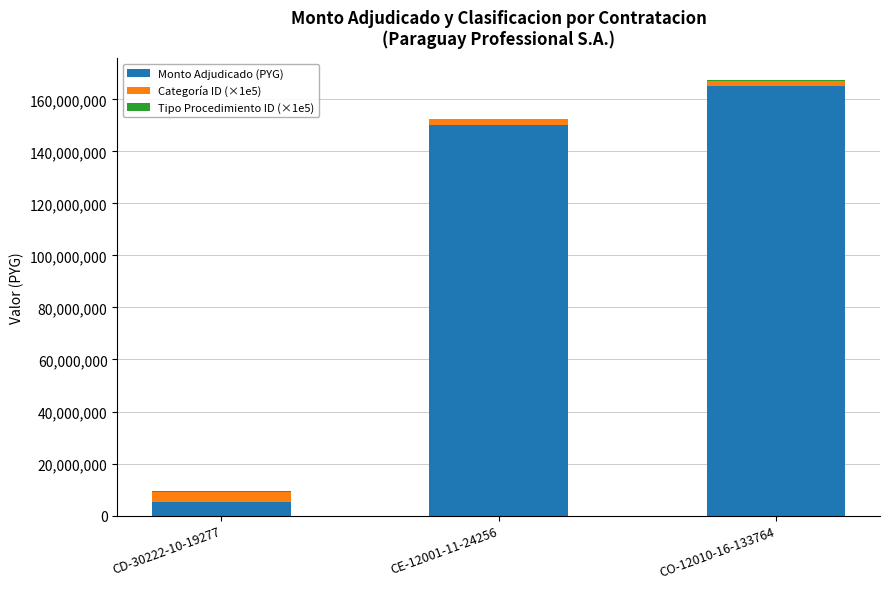

The value of Monto Adjudicado (PYG) at CE-12001-11-24256 is 257956678. True or false?

False